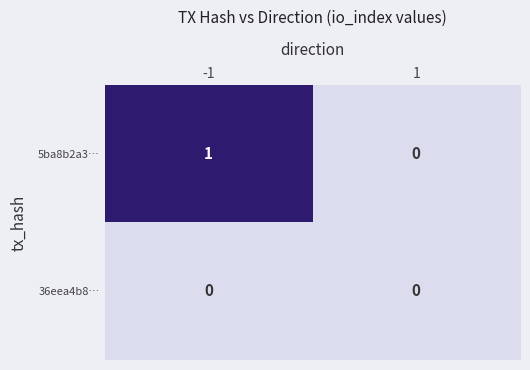

Rank the series by their maximum value, from lowest to highest.

36eea4b8…, 5ba8b2a3…